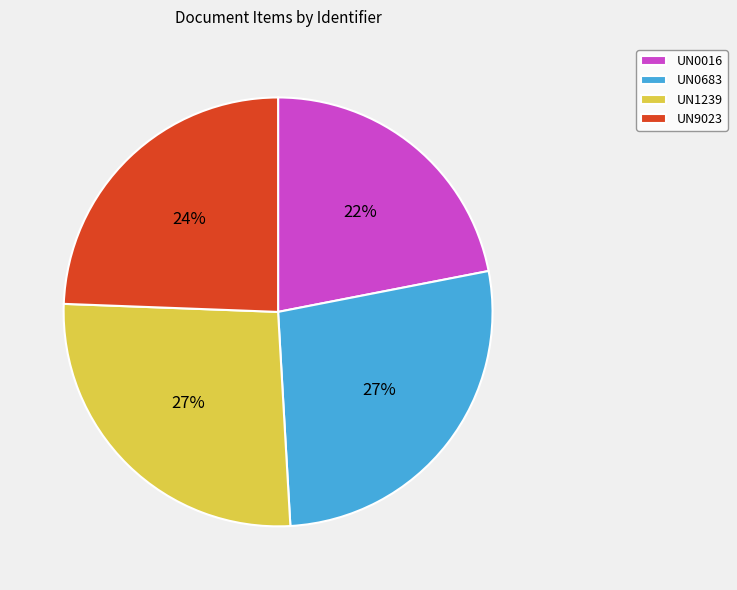

To the nearest percent, what percentage of the pie is UN0683?

27%